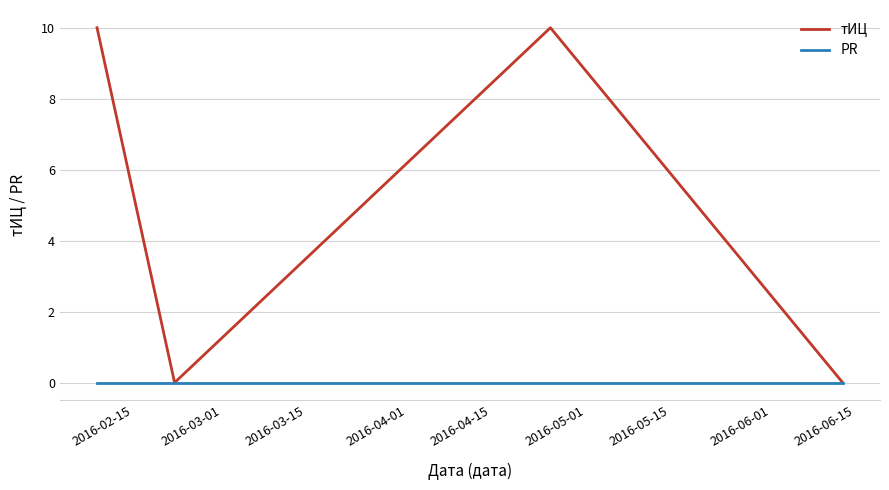

Rank the series by their average value, from highest to lowest.

тИЦ, PR